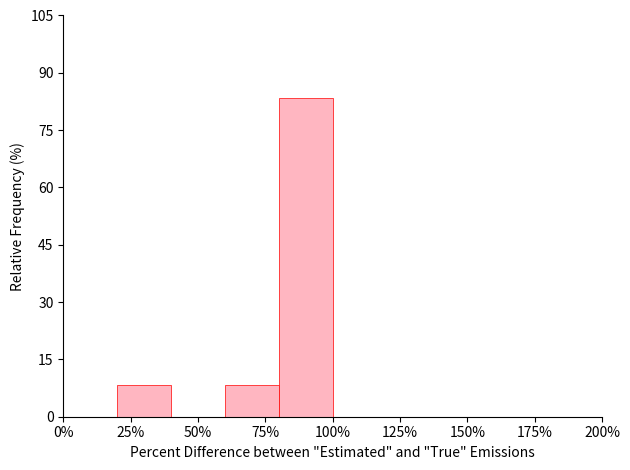

What is the height of the bar covering 80 to 100 on the x-axis? The values are not printed on the chart, so give them approximately, as read against the axis.

84